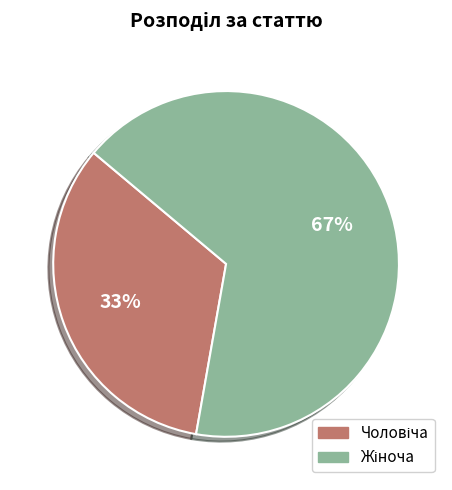

To the nearest percent, what is the average slice percentage?

50%